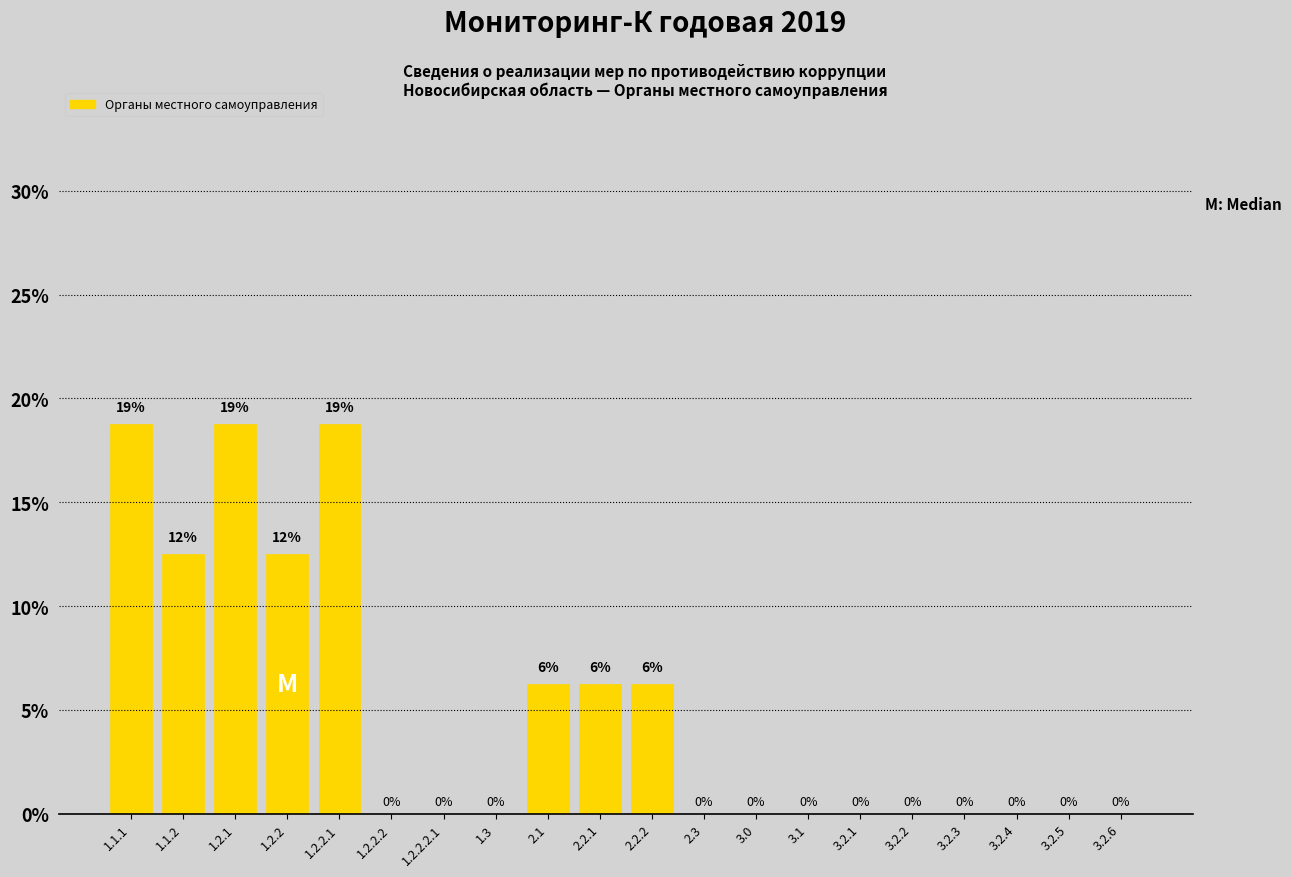

What is the maximum value shown in the chart?

18.8